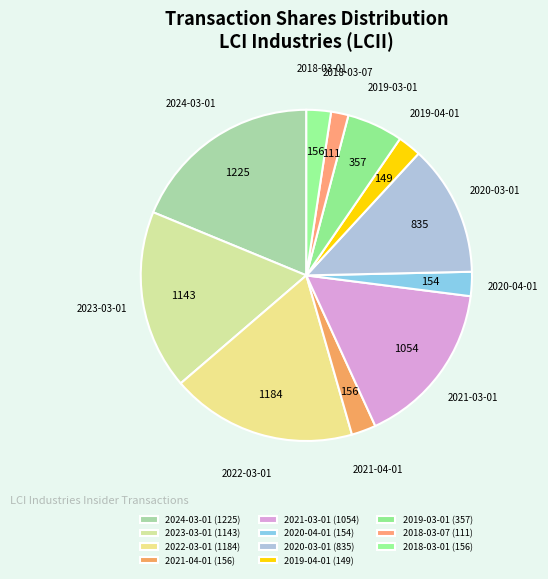

How many segments does this pie chart have?

11